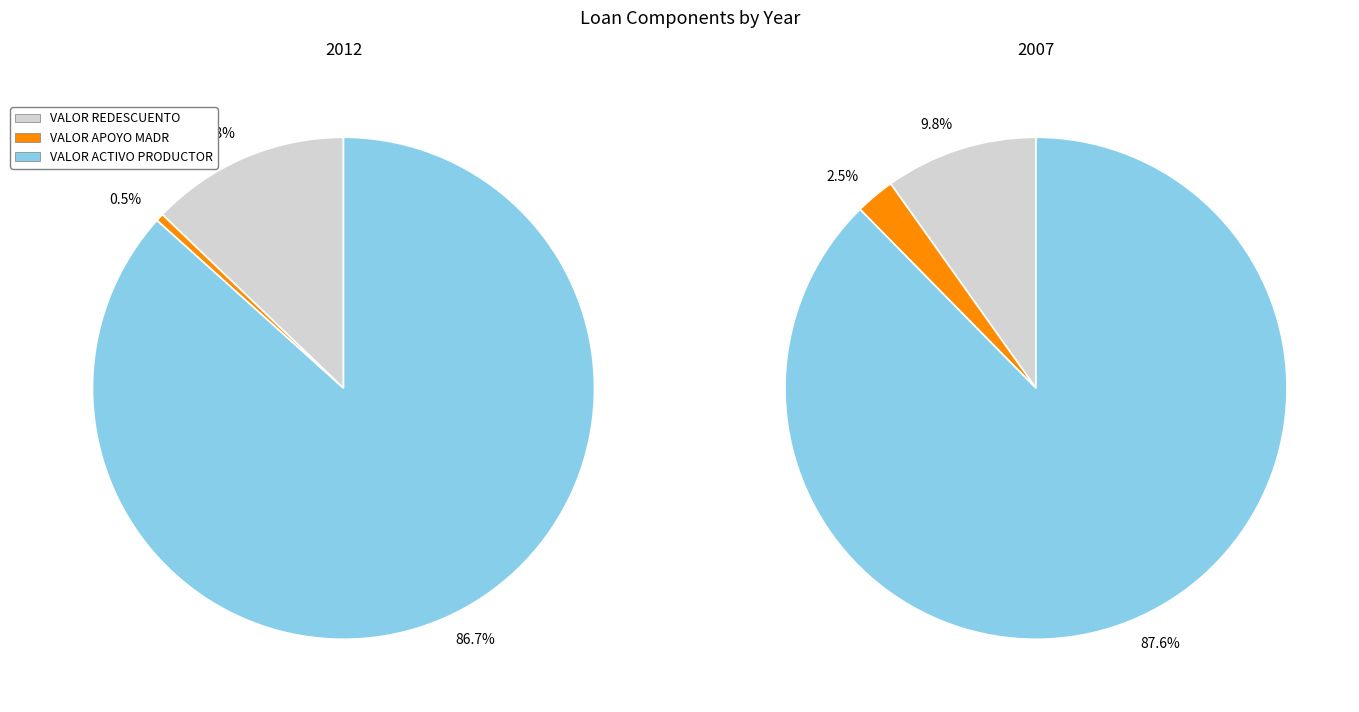

What is the largest slice in the pie chart?

2007